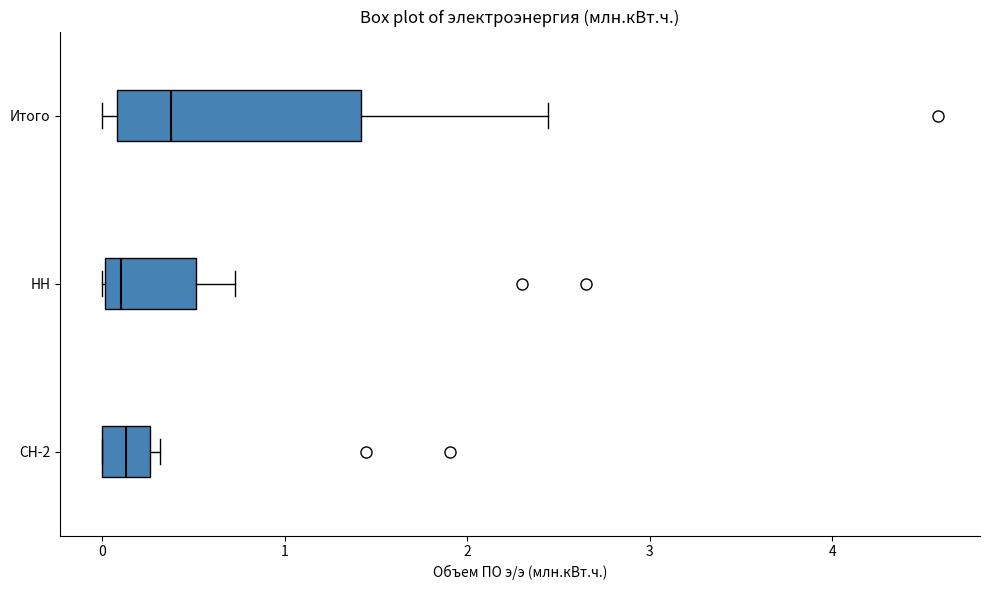

Which box is the widest, from its left edge to its right edge?

Итого